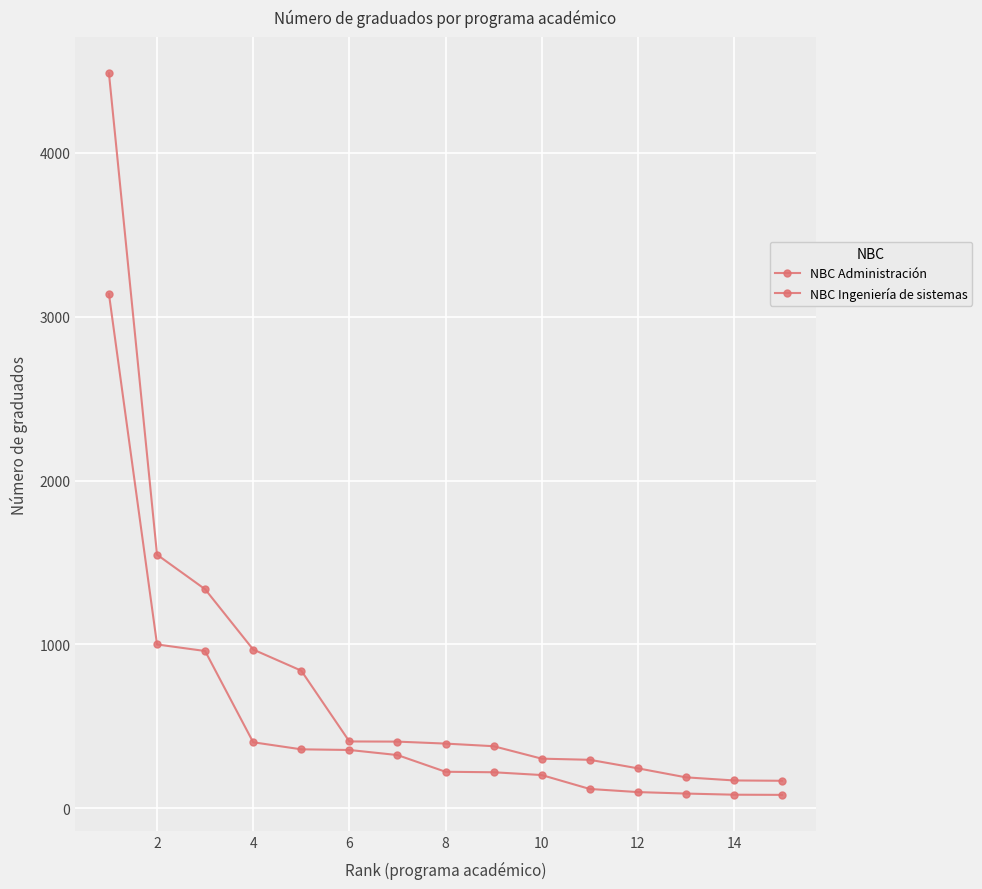

Is this an area chart (filled region under the line)?

No